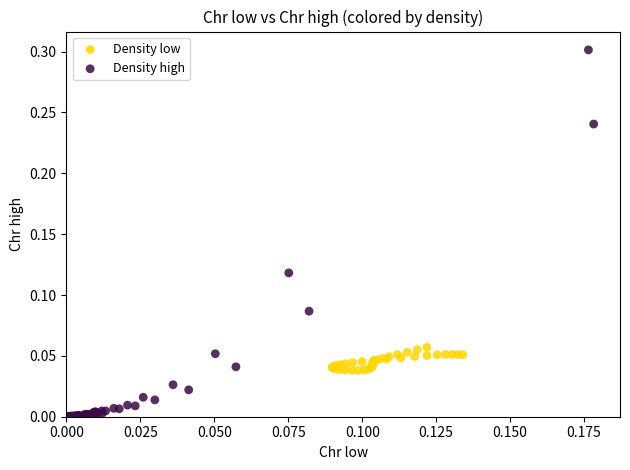

Which series has the largest Y range (max minus min)?

Density high